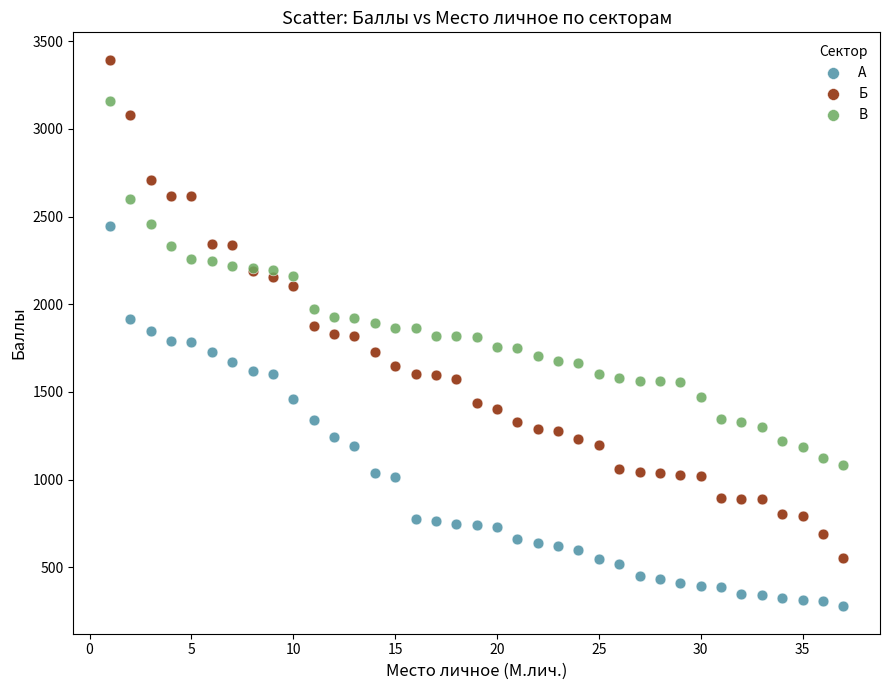

What are all the series names shown in the legend?

А, Б, В